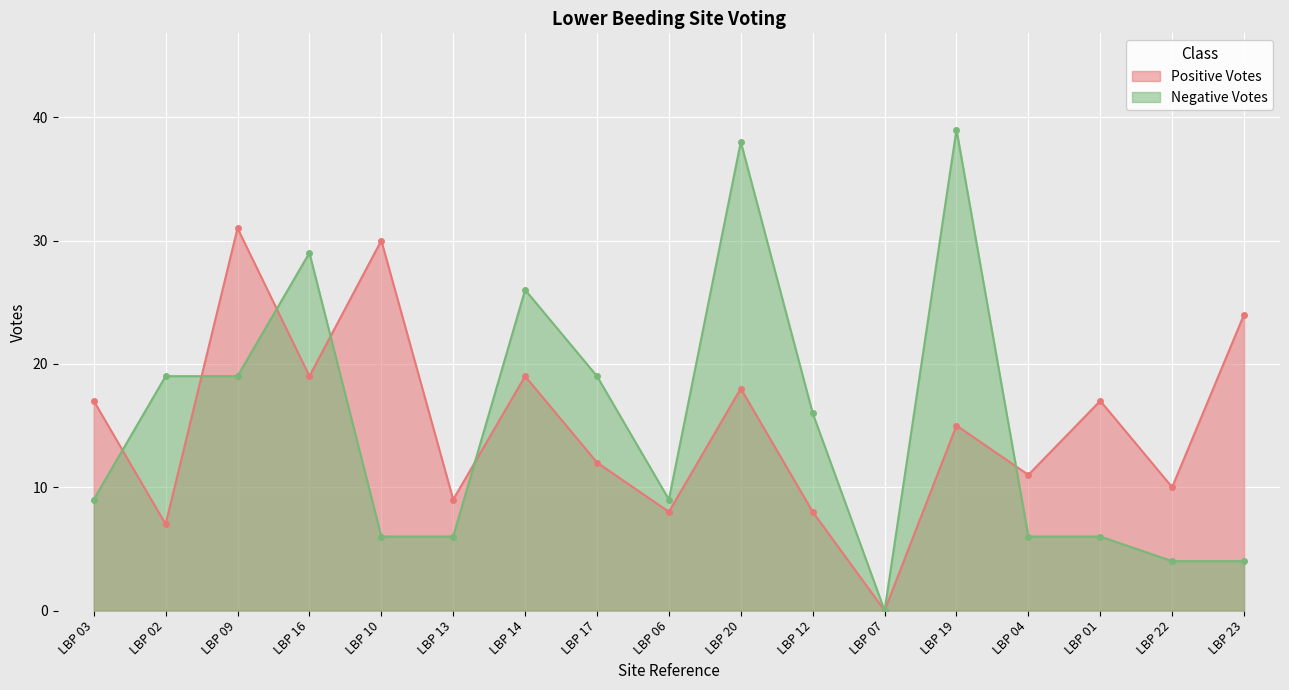

What is the sum of the Positive Votes values at LBP 10 and LBP 02?

37